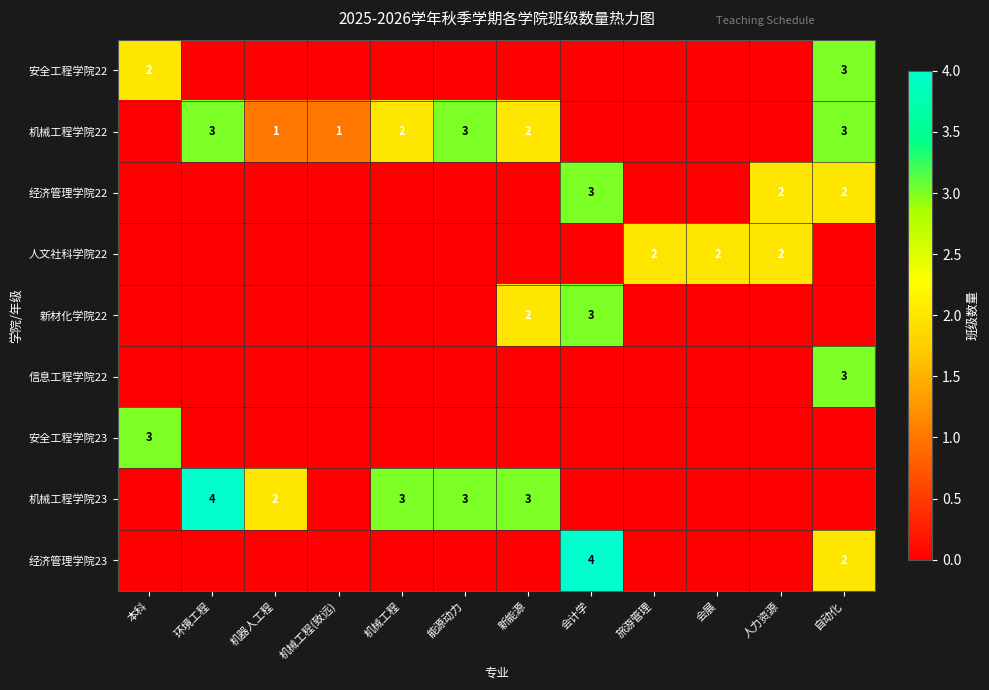

Is it true that 机械工程学院23 equals 5 at 新能源?

False